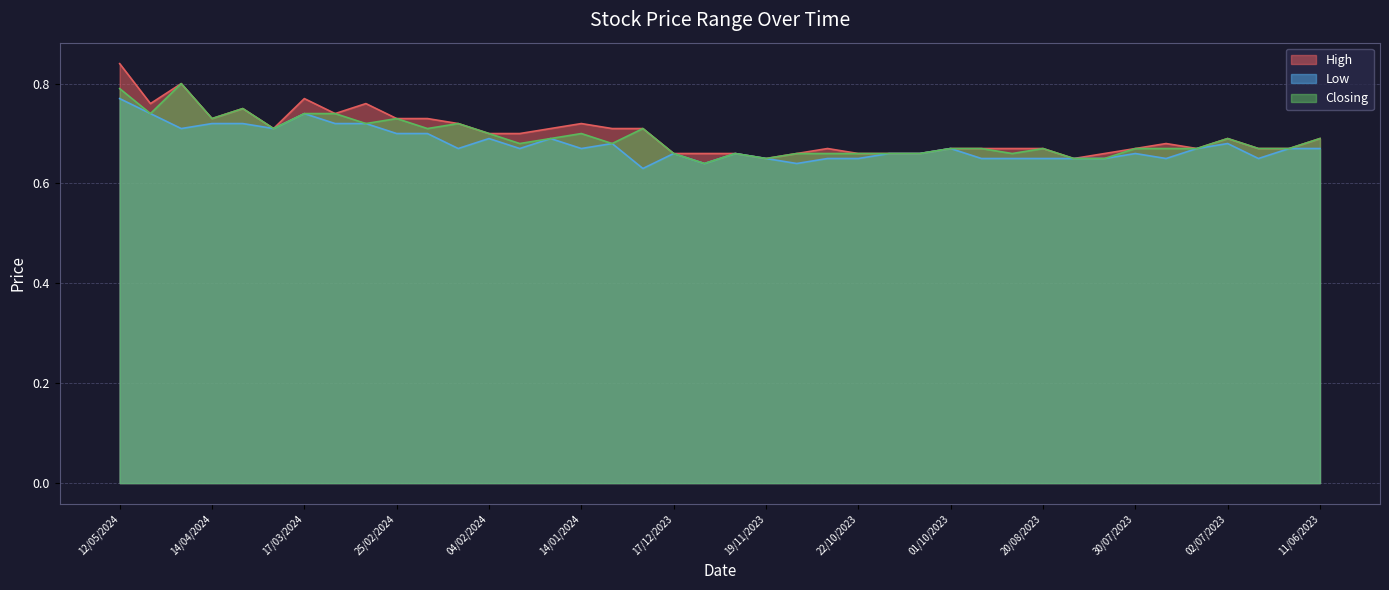

List the labels in order of Closing value, smallest first.

10/12/2023, 19/11/2023, 13/08/2023, 06/08/2023, 17/12/2023, 26/11/2023, 12/11/2023, 29/10/2023, 22/10/2023, 15/10/2023, 08/10/2023, 27/08/2023, 01/10/2023, 10/09/2023, 20/08/2023, 30/07/2023, 23/07/2023, 16/07/2023, 25/06/2023, 18/06/2023, 28/01/2024, 07/01/2024, 21/01/2024, 02/07/2023, 11/06/2023, 04/02/2024, 14/01/2024, 24/03/2024, 18/02/2024, 31/12/2023, 03/03/2024, 11/02/2024, 14/04/2024, 25/02/2024, 28/04/2024, 17/03/2024, 10/03/2024, 31/03/2024, 12/05/2024, 21/04/2024